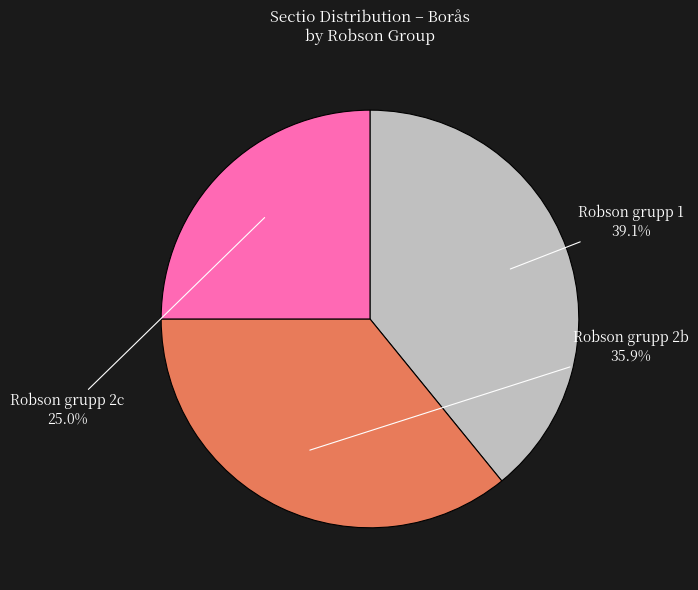

Does any single category account for the majority?

No